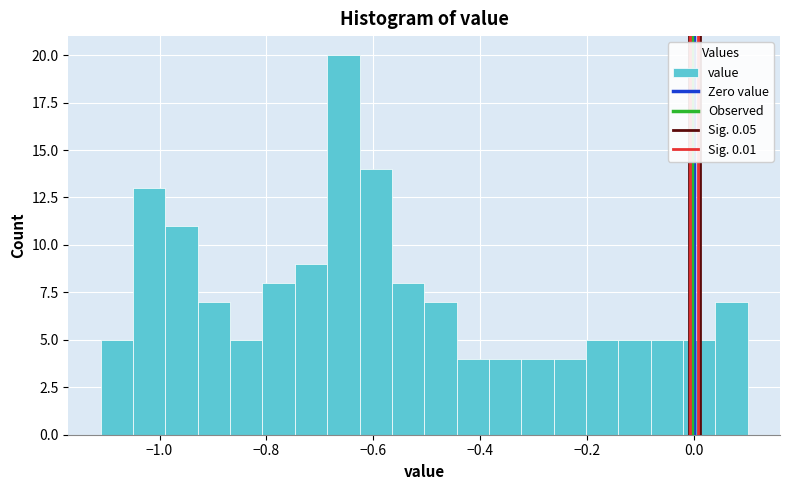

Read against the x-axis, roughly where is the centre of the tallest bar?

-0.66